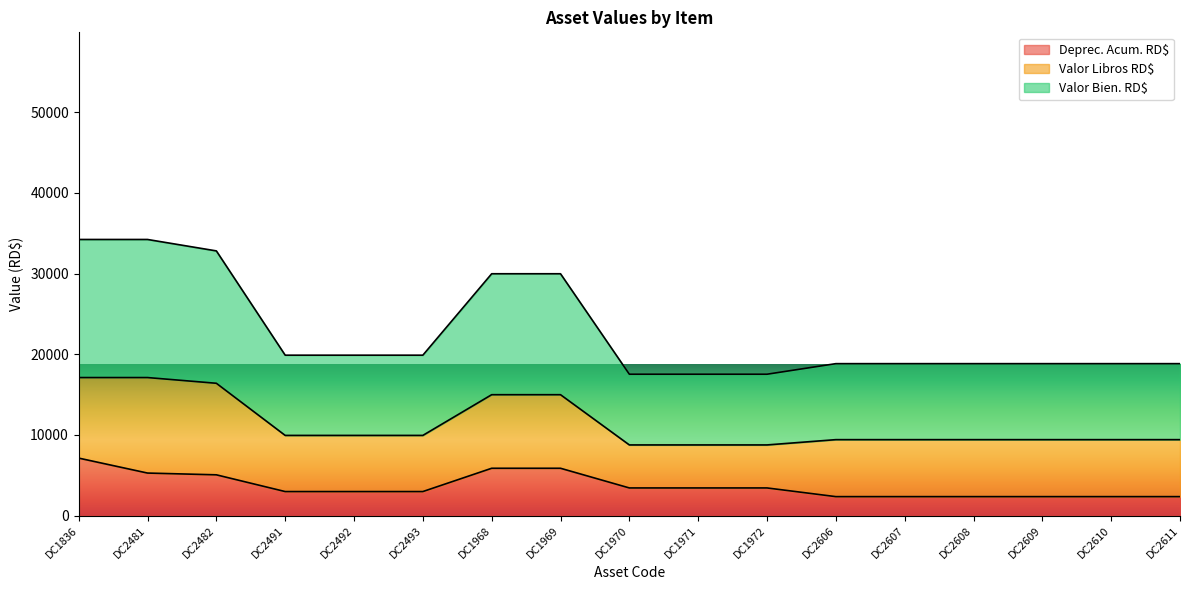

Is the value of Deprec. Acum. RD$ at DC2609 greater than the value of Valor Bien. RD$ at DC2607?

No